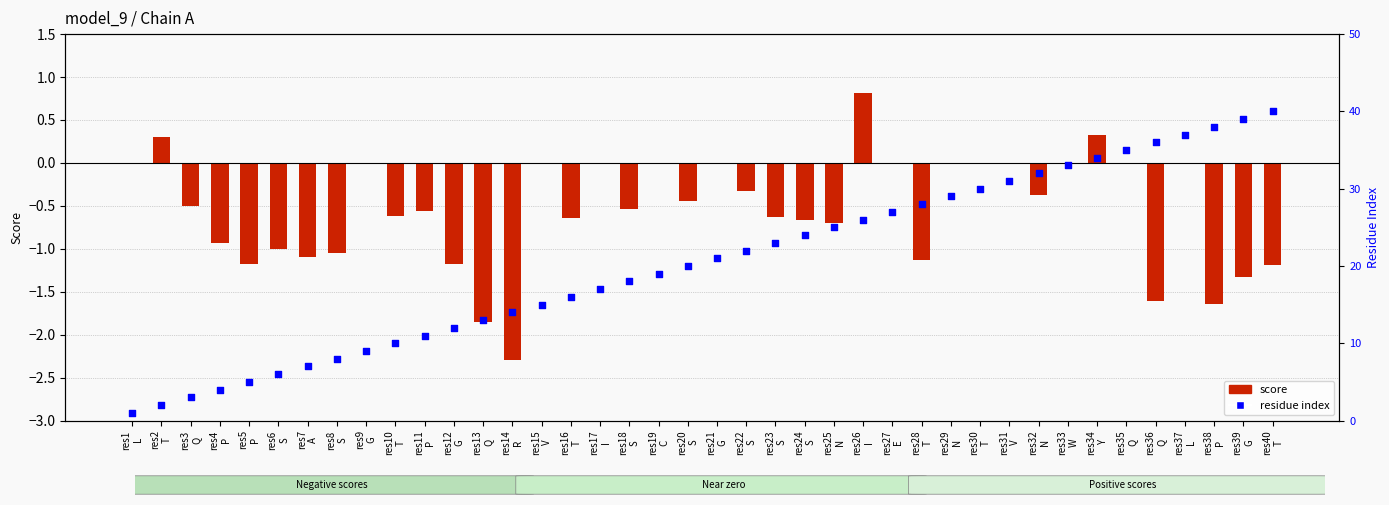

What is the total value across all series at res19
C?

19.0